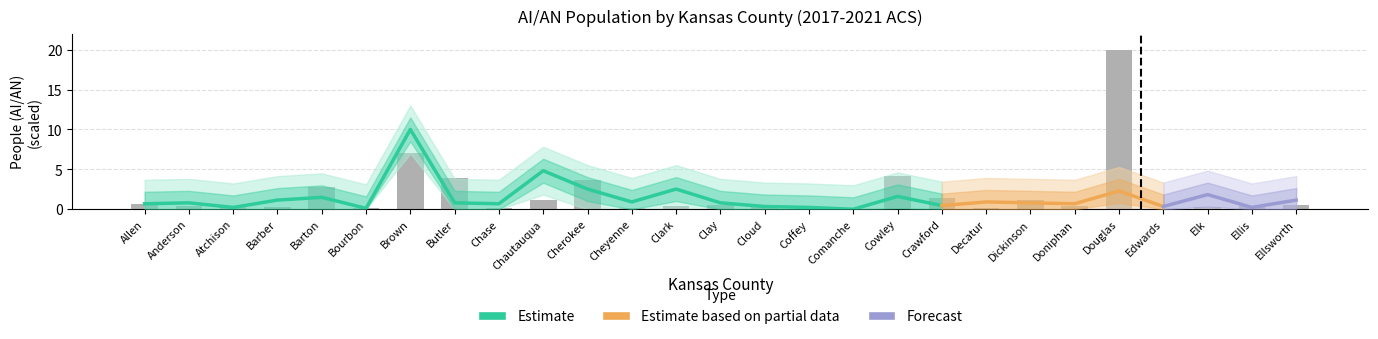

Reading left to right, list all the values displayed in this chart.

Allen=0.6	Anderson=0.4	Atchison=0.3	Barber=0.3	Barton=2.8	Bourbon=0.1	Brown=7.0	Butler=3.9	Chase=0.1	Chautauqua=1.2	Cherokee=3.6	Cheyenne=0.2	Clark=0.4	Clay=0.5	Cloud=0.3	Coffey=0.1	Comanche=0.0	Cowley=4.2	Crawford=1.4	Decatur=0.2	Dickinson=1.1	Doniphan=0.4	Douglas=20.0	Edwards=0.1	Elk=0.3	Ellis=0.4	Ellsworth=0.5